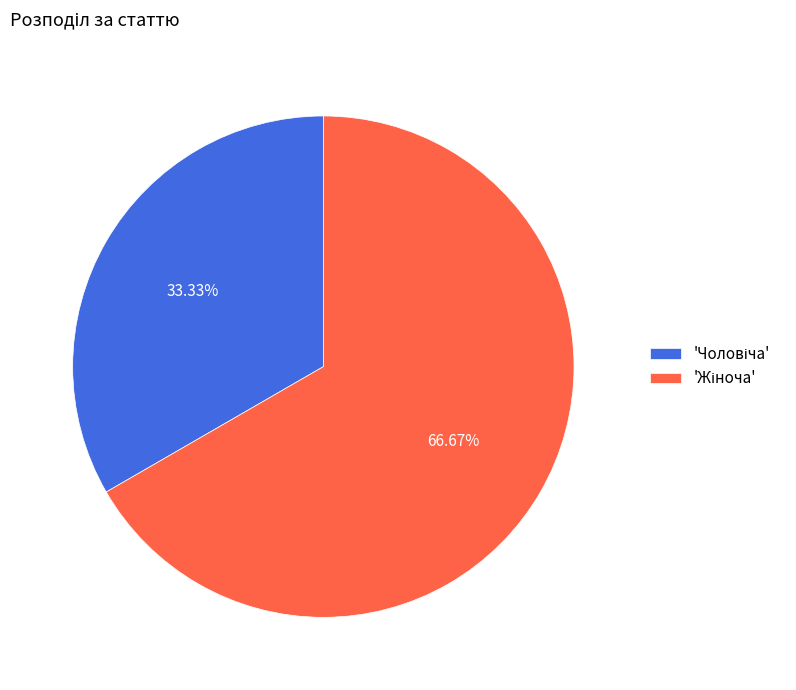

Is there a majority slice in this chart?

Yes